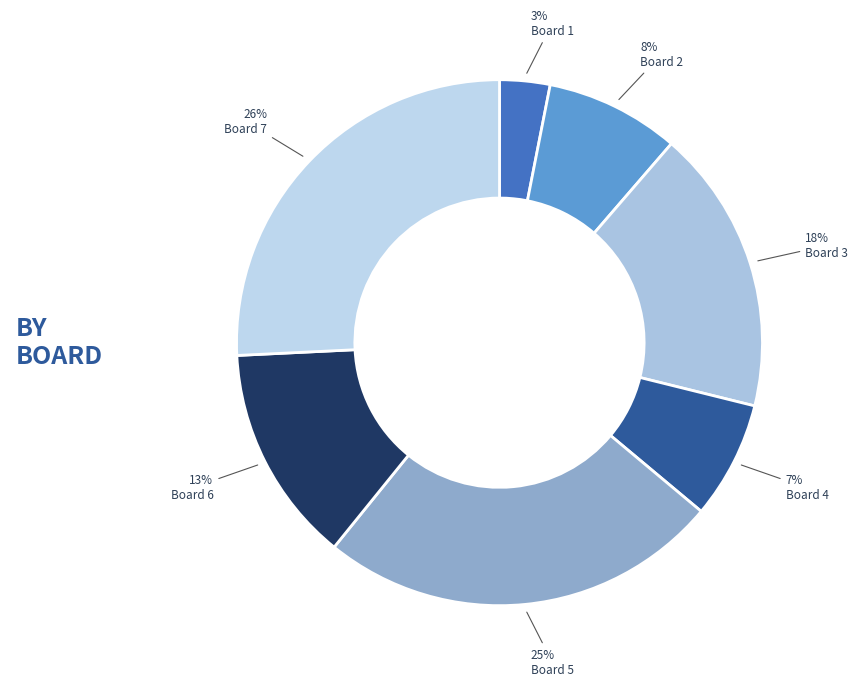

How many slices are in this pie chart?

7